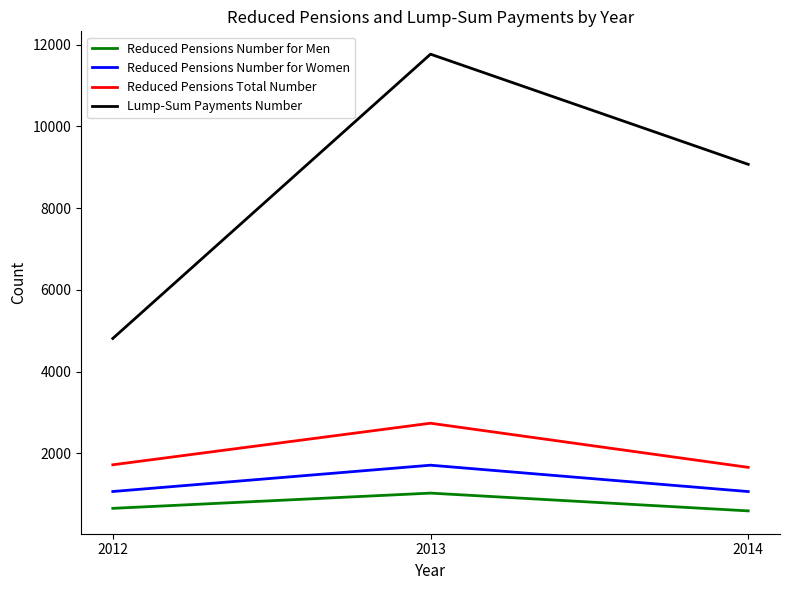

Which series has the largest range (max minus min)?

Lump-Sum Payments Number